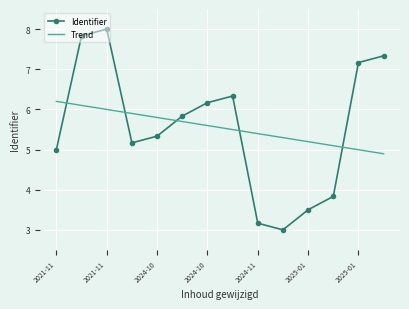

What is the highest value of the Identifier series?

8.0